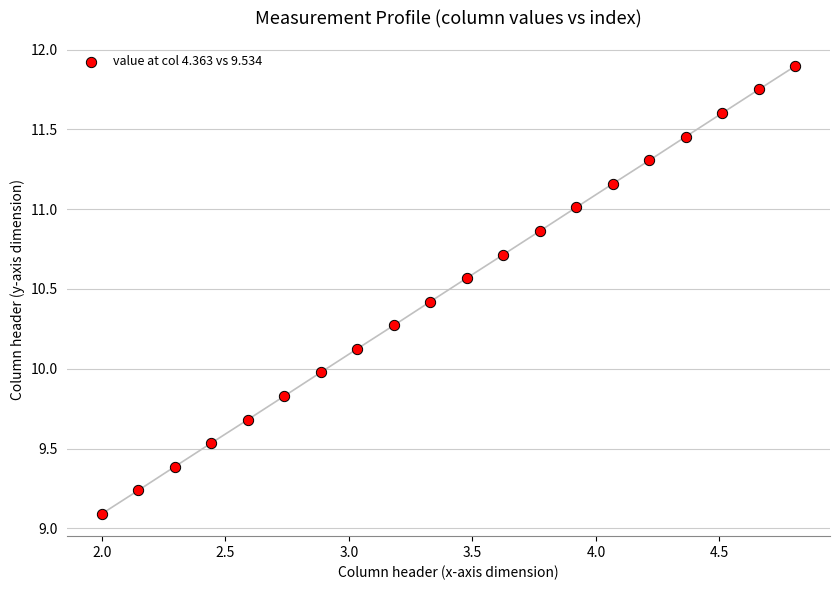

What is the range of X values (max minus min)?

2.8